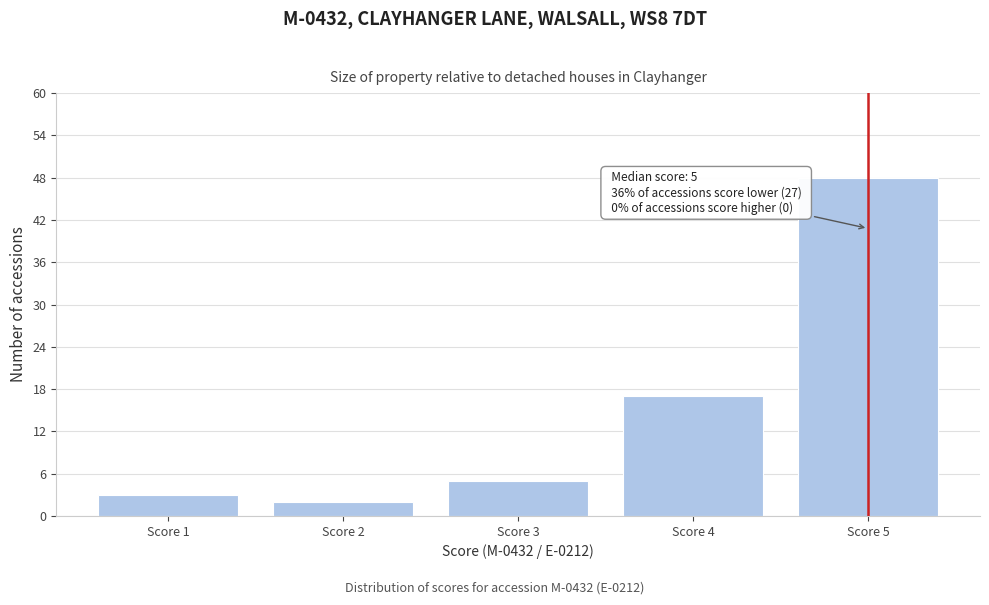

Reading left to right, list all the values displayed in this chart.

3	2	5	17	48